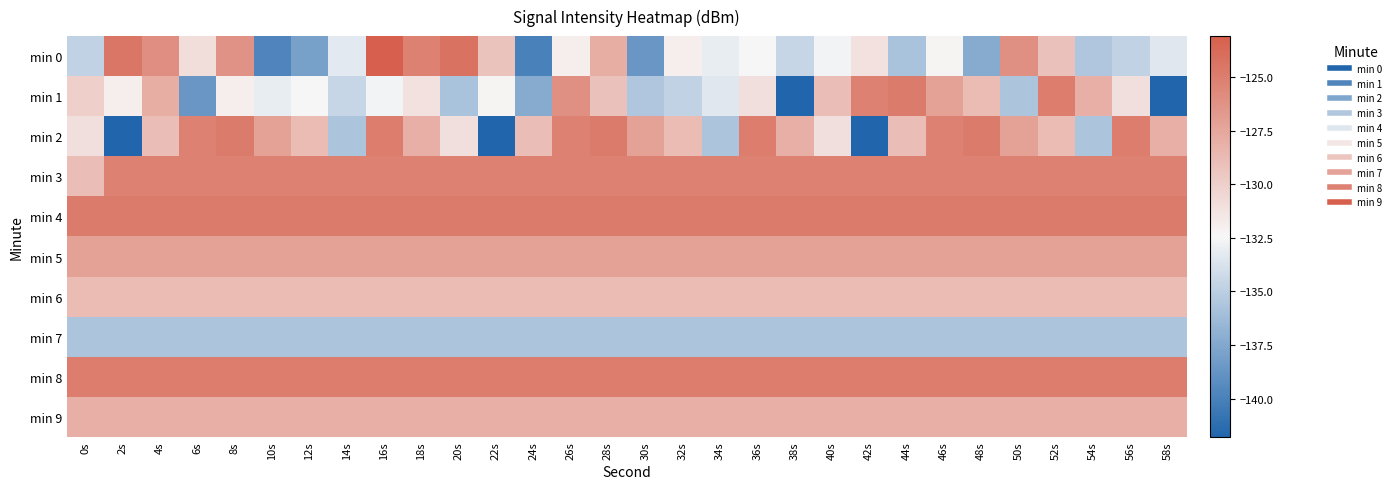

How many categories are shown in the chart?

30